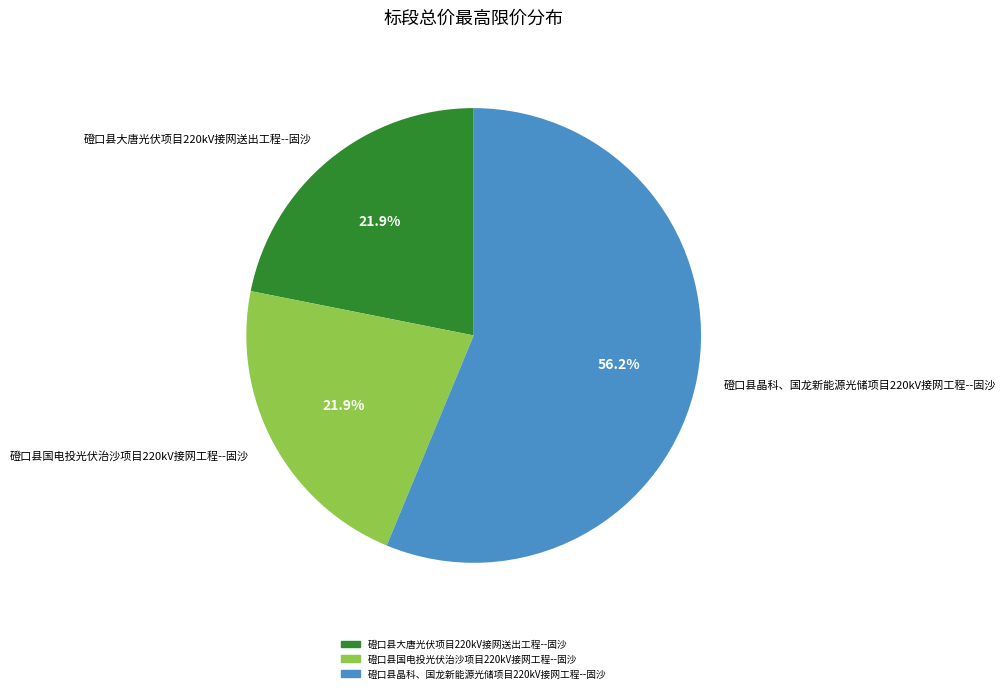

To the nearest percent, what is the combined percentage of 磴口县国电投光伏治沙项目220kV接网工程--固沙 and 磴口县大唐光伏项目220kV接网送出工程--固沙?

44%